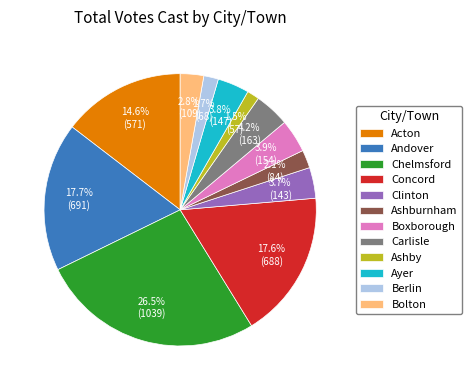

How much of the chart is everything except Acton?

85.4%